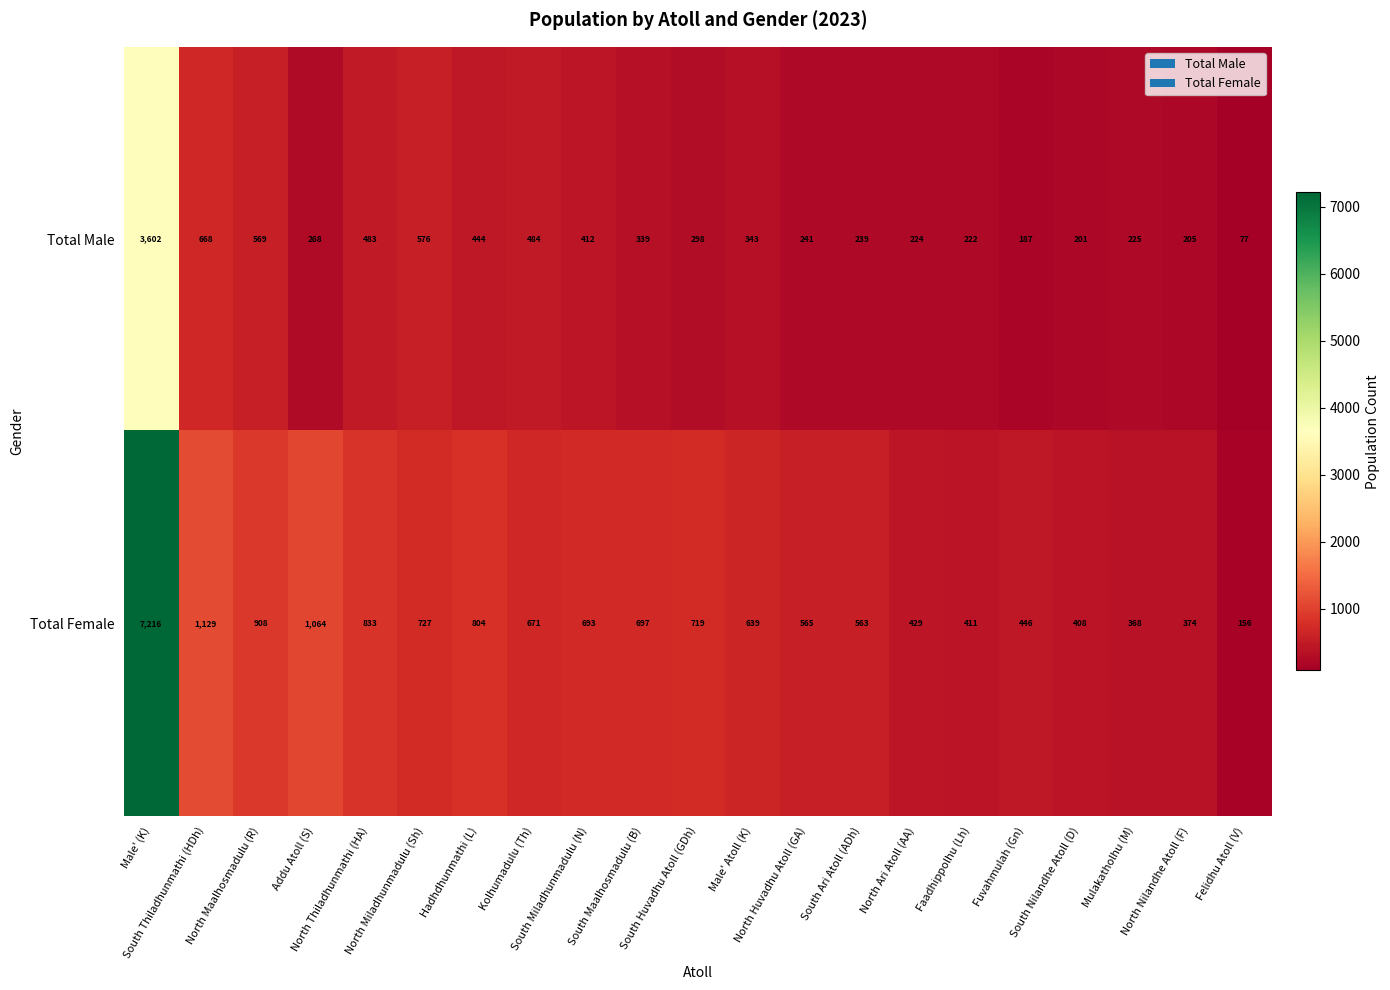

Which series has the largest range (max minus min)?

Total Female